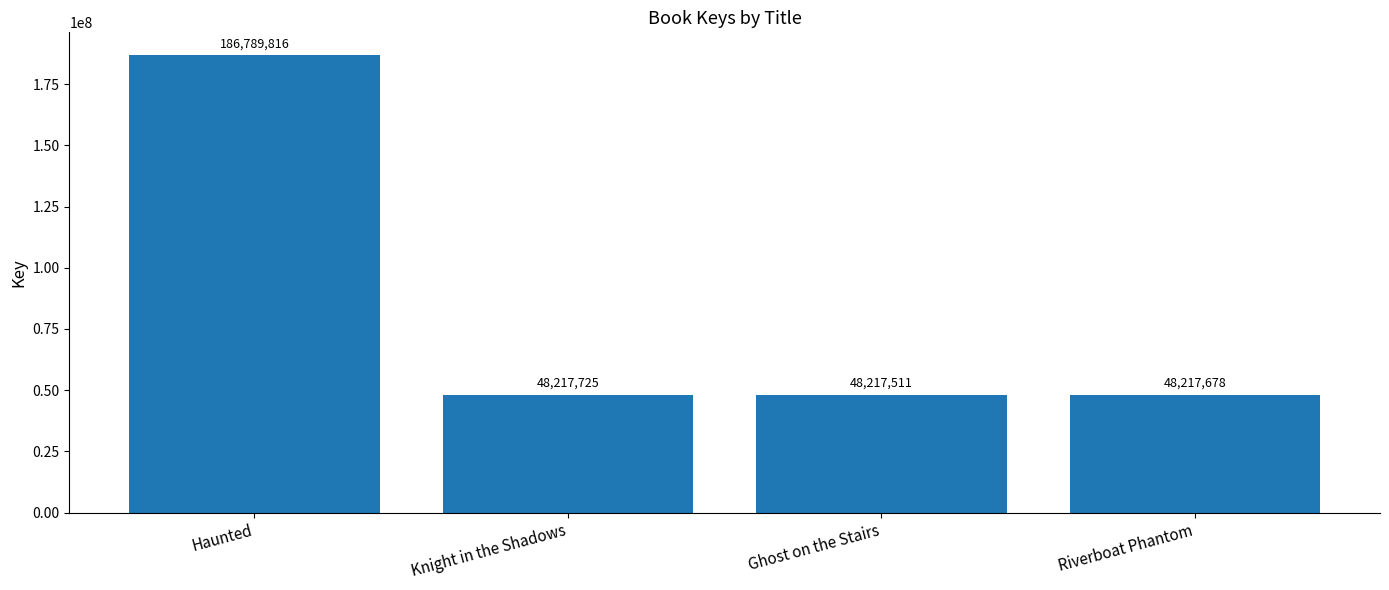

Reading left to right, list all the values displayed in this chart.

Haunted=186789816	Knight in the Shadows=48217725	Ghost on the Stairs=48217511	Riverboat Phantom=48217678